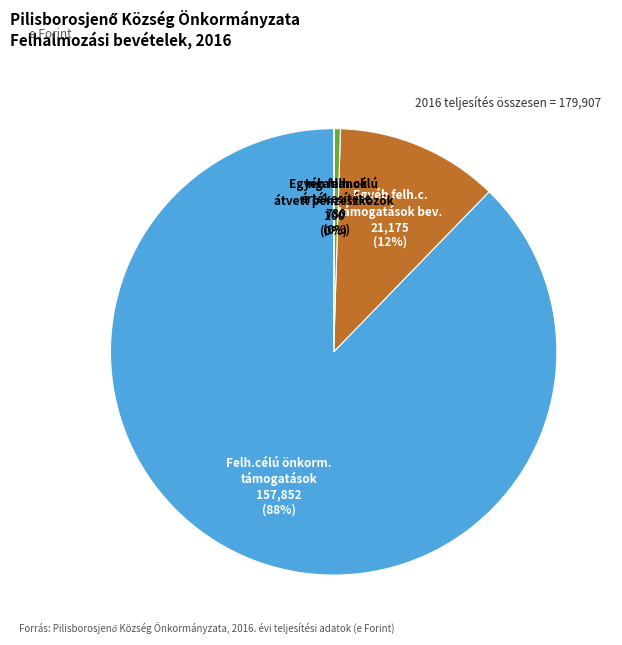

Which slice is the largest?

Felh.célú önkorm. támogatások